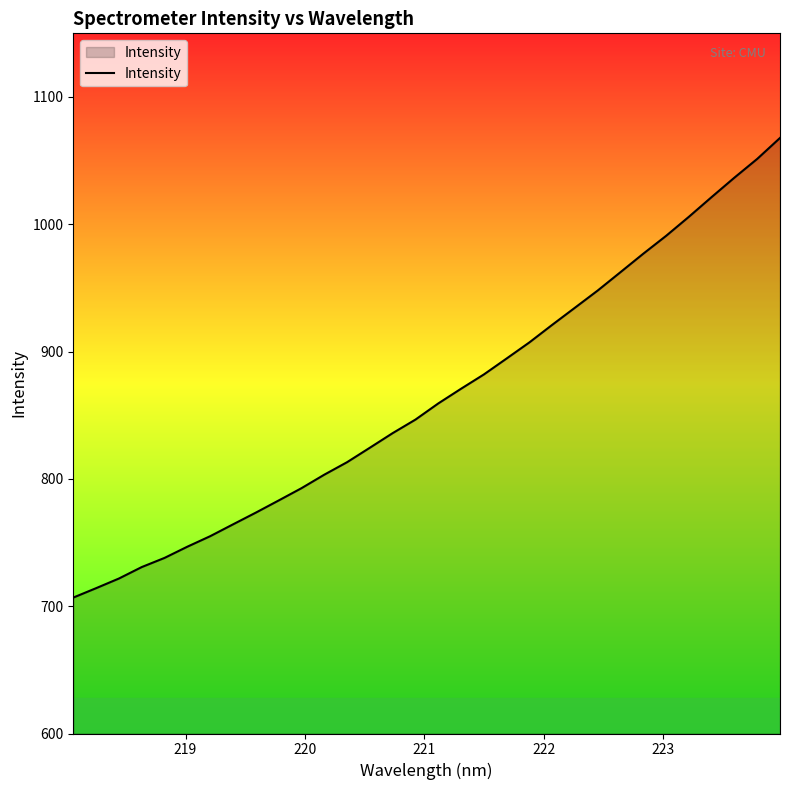

What is the greatest value displayed?

1067.8